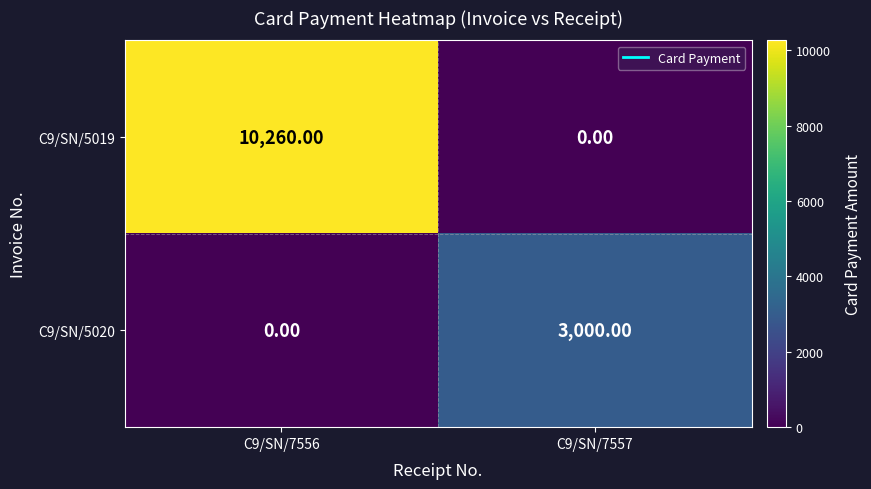

What is the difference between the maximum and minimum values in the C9/SN/5020 series?

3000